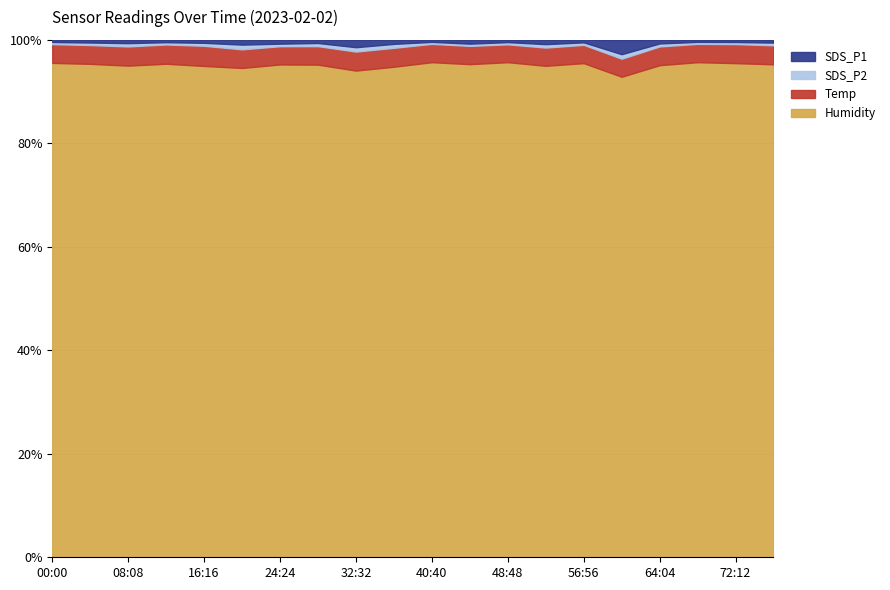

What is the maximum value for Humidity?

95.7